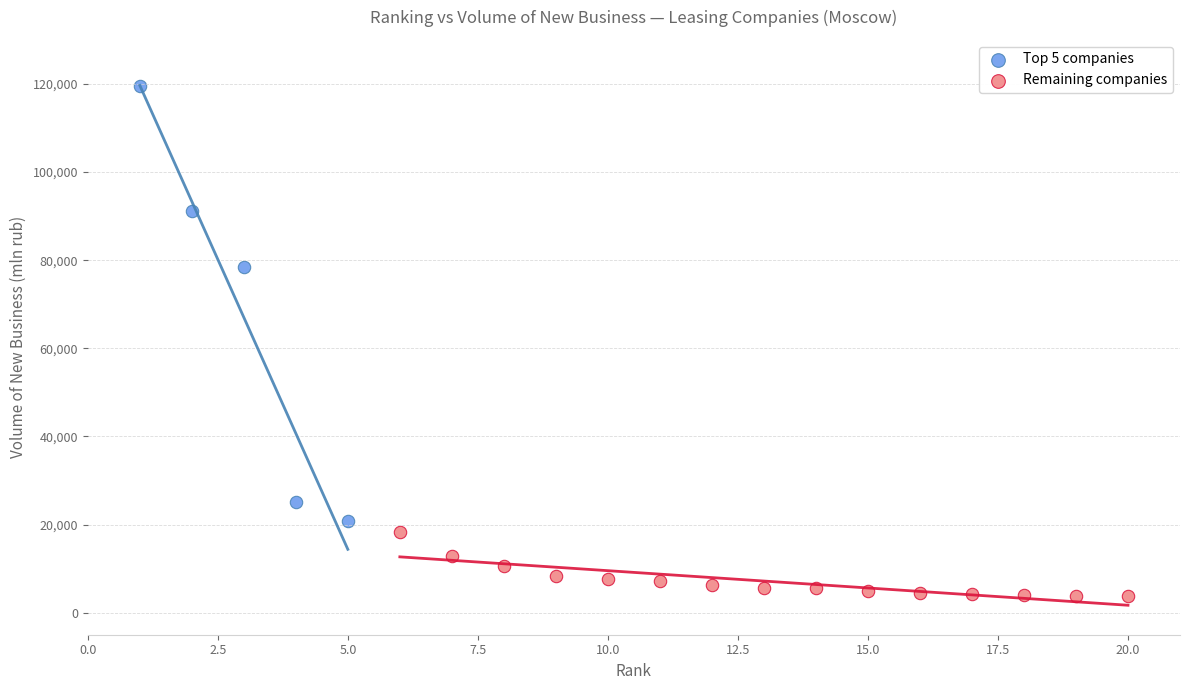

What are all the series names shown in the legend?

Top 5 companies, Remaining companies